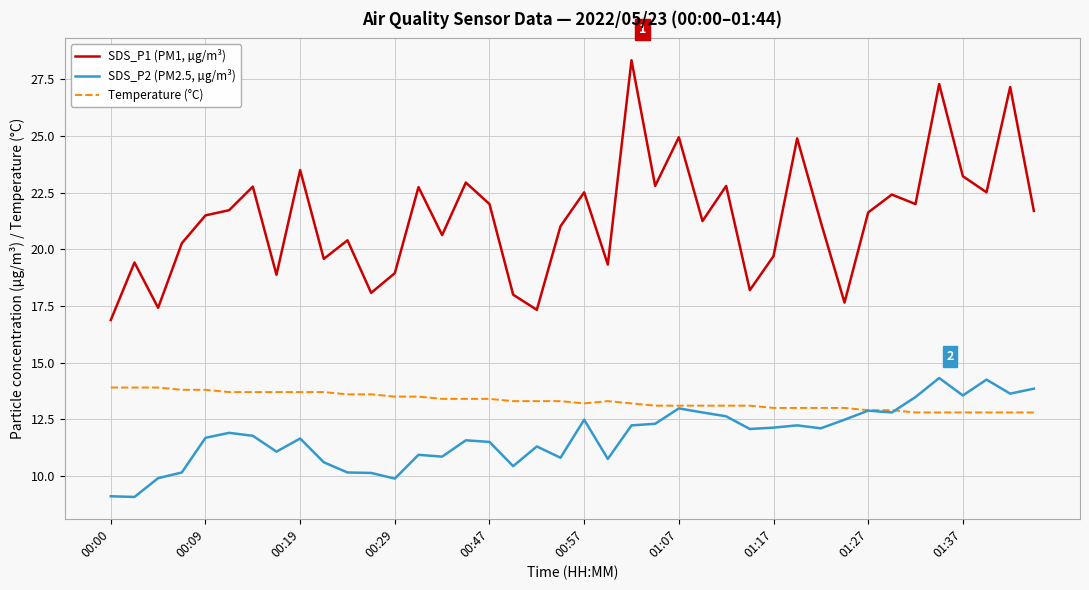

Which series has the largest total across all categories?

SDS_P1 (PM1, µg/m³)